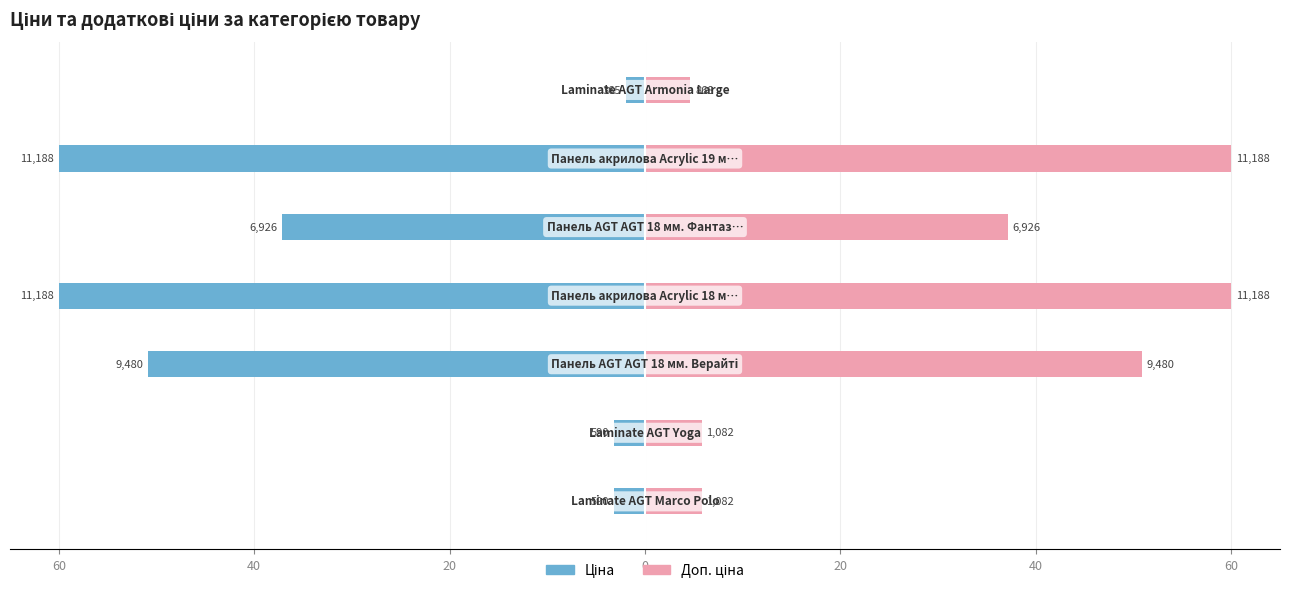

What is the minimum value shown in the chart?

-60.0